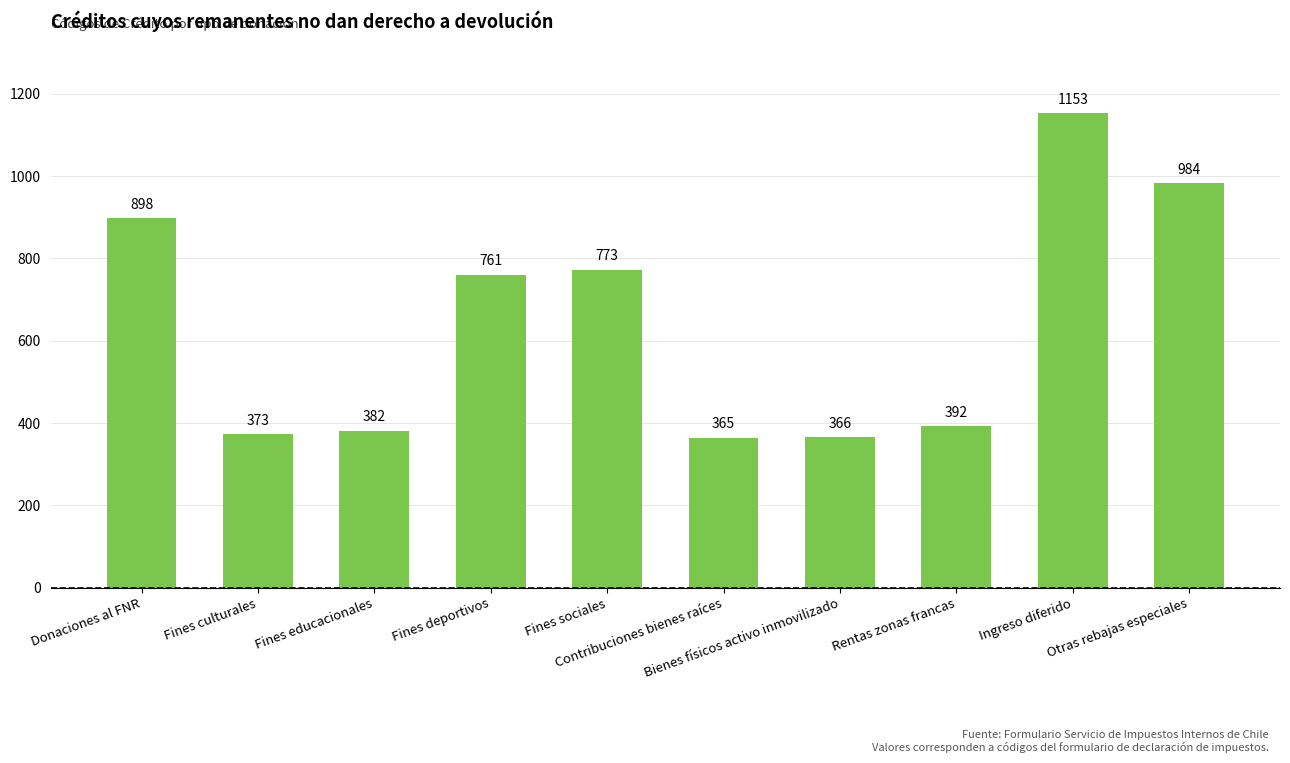

Is it true that the value at Fines deportivos is 1039?

False